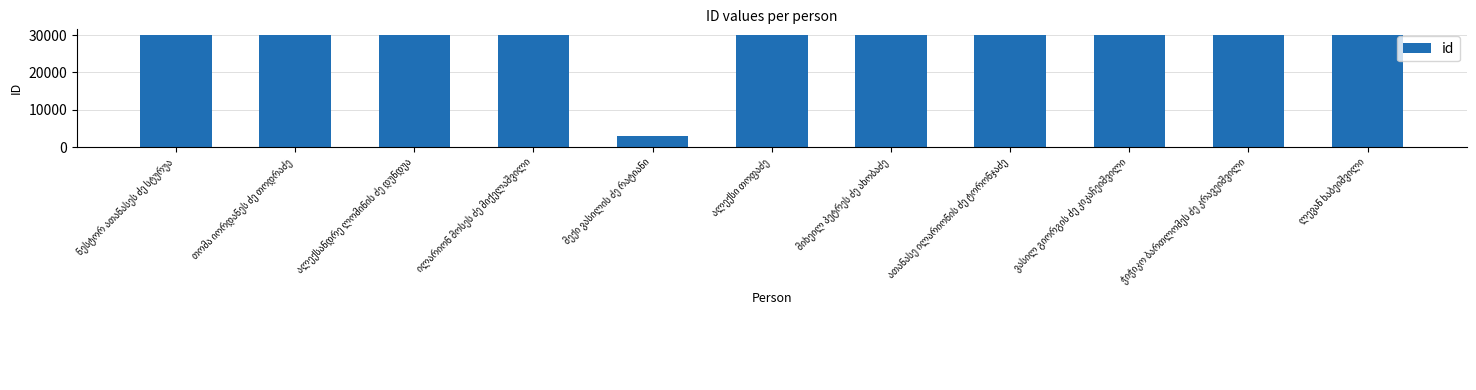

What is the maximum value shown in the chart?

30021